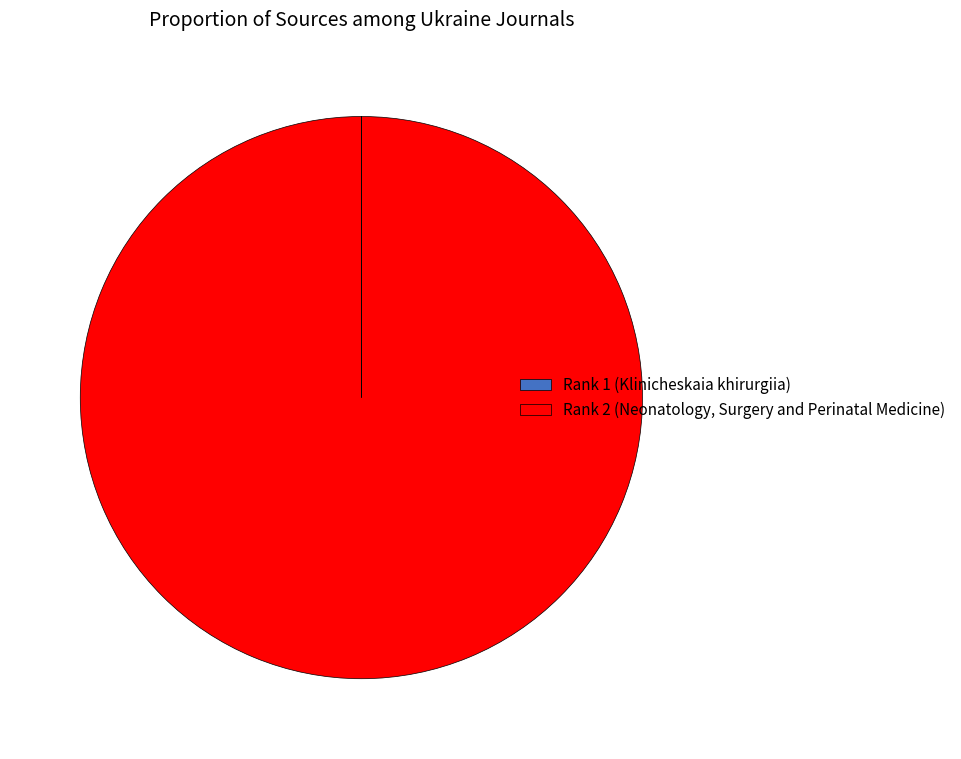

The Rank 2 (Neonatology, Surgery and Perinatal Medicine) slice represents 100% of the pie. True or false?

True